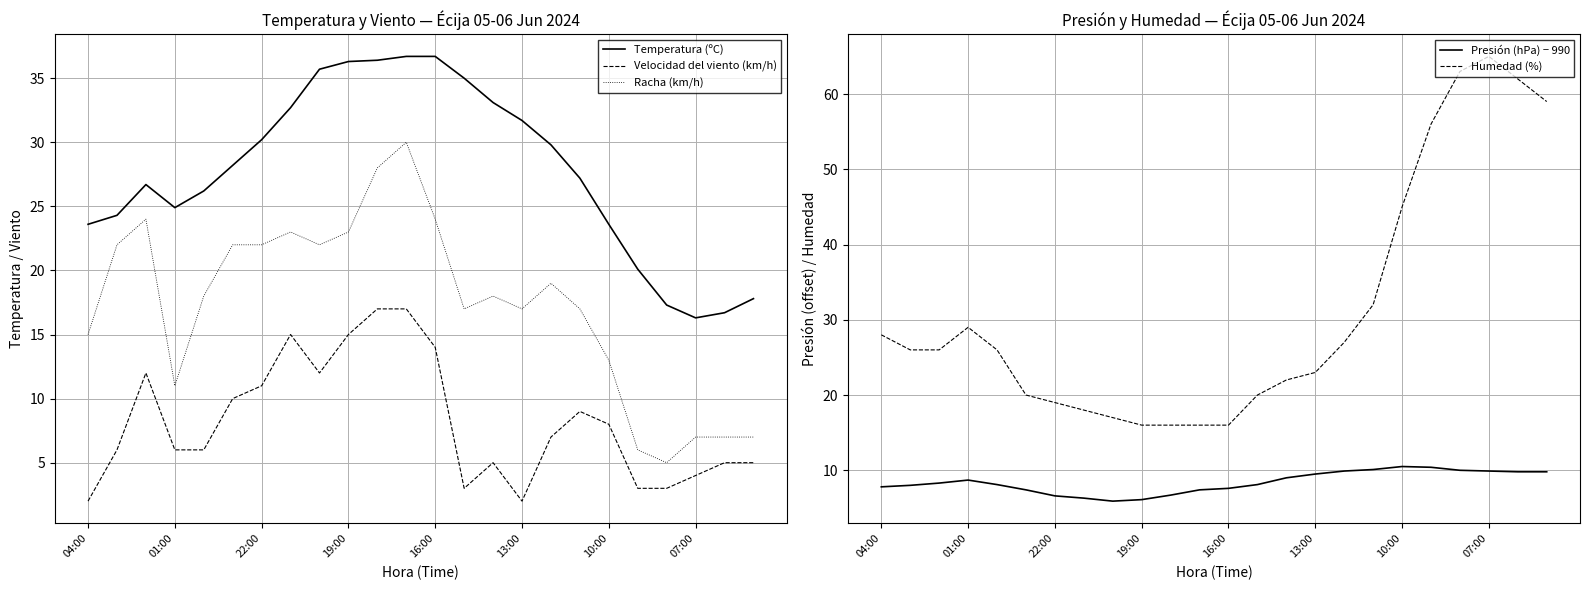

Which series has the largest total across all categories?

Humedad (%)